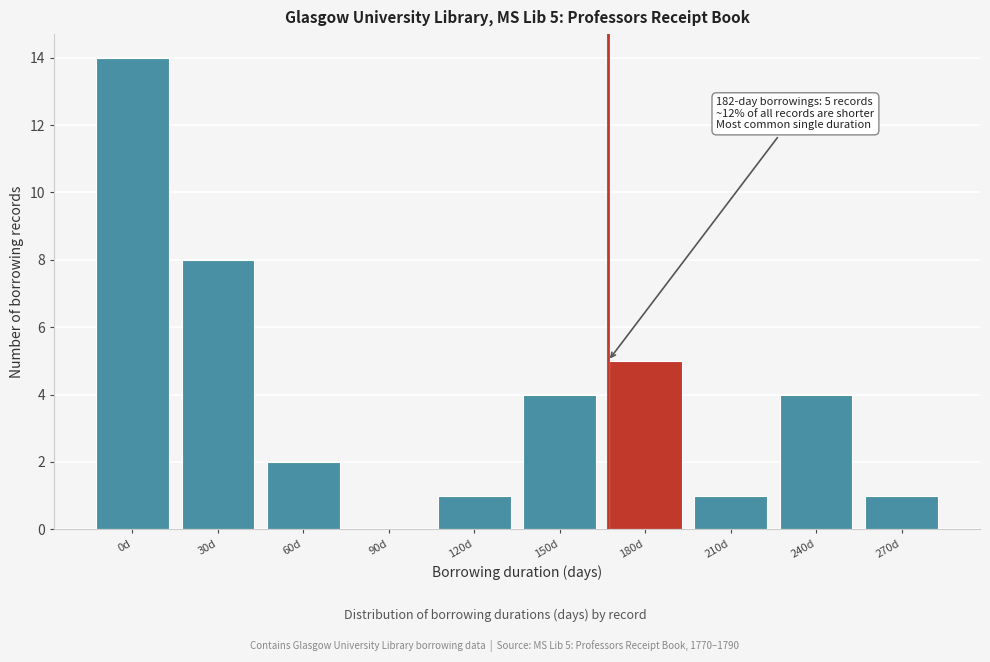

What is the sum of all values?

40